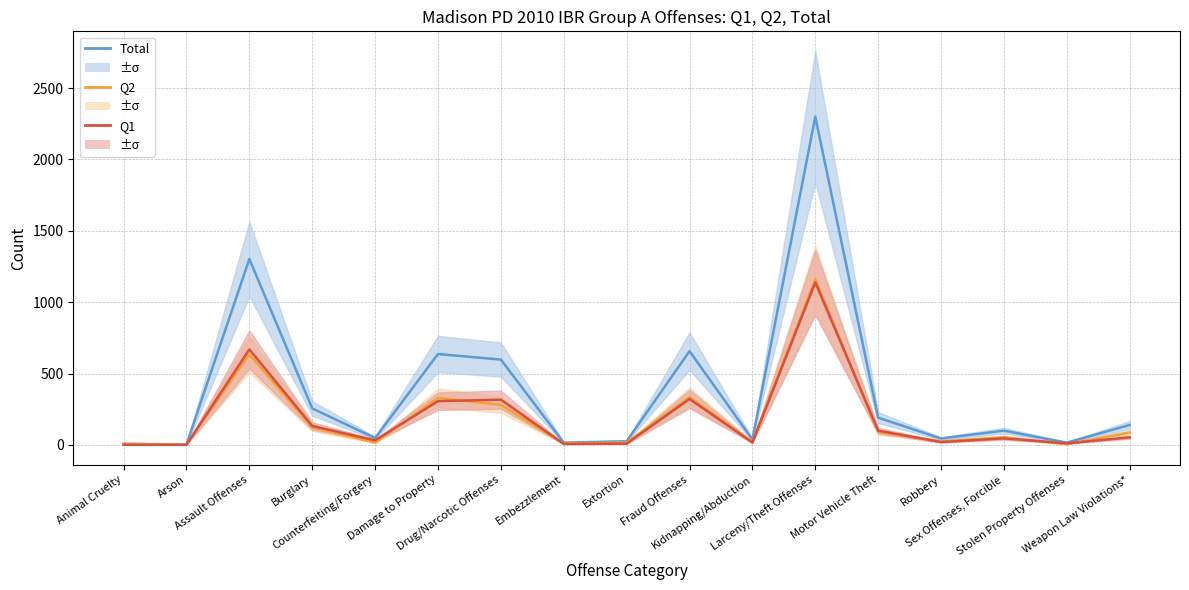

Which category has the highest value across all series?

Larceny/Theft Offenses